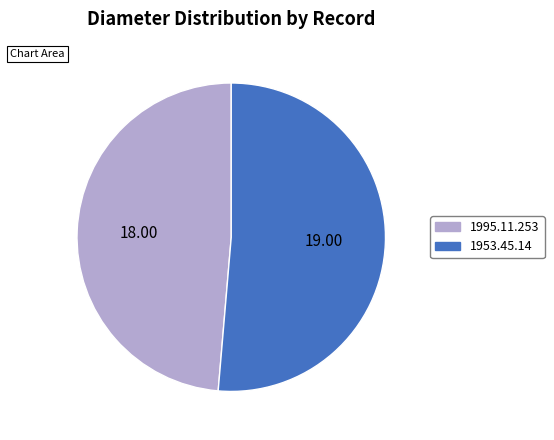

Which has a higher value, 1953.45.14 or 1995.11.253?

1953.45.14